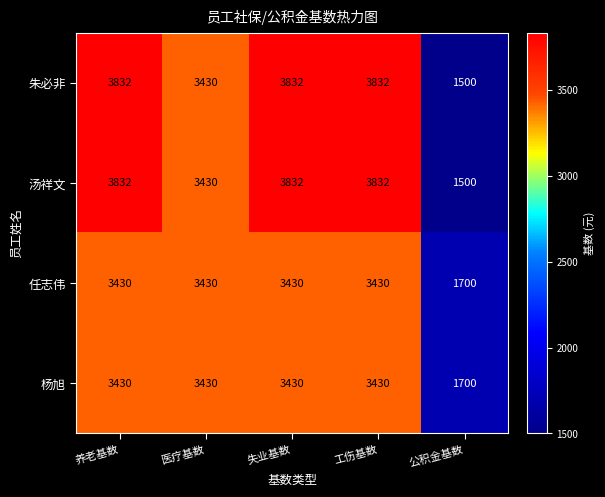

The value of 任志伟 at 工伤基数 is 3430. True or false?

True